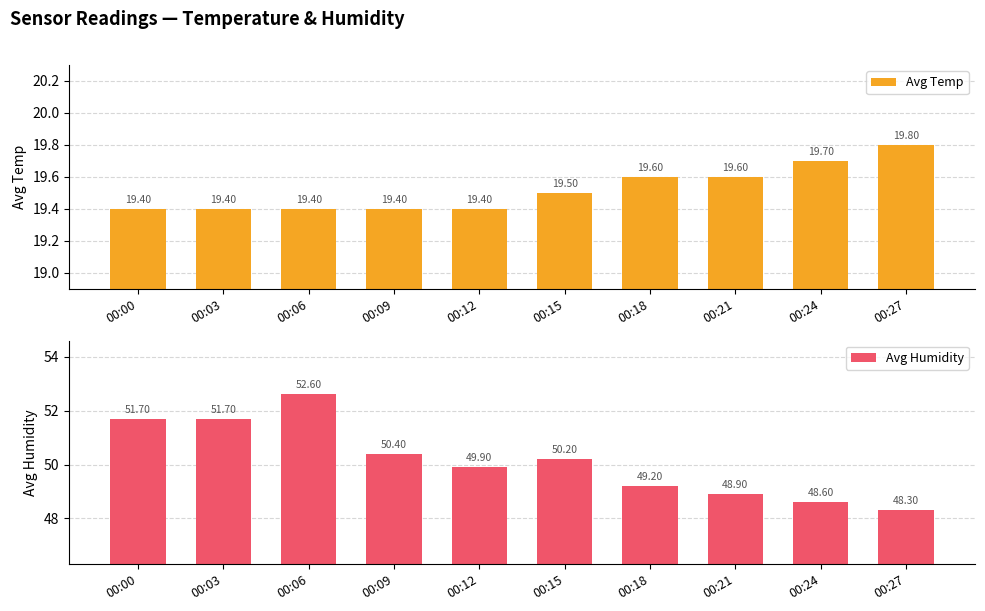

Which series has the widest spread of values?

Avg Humidity